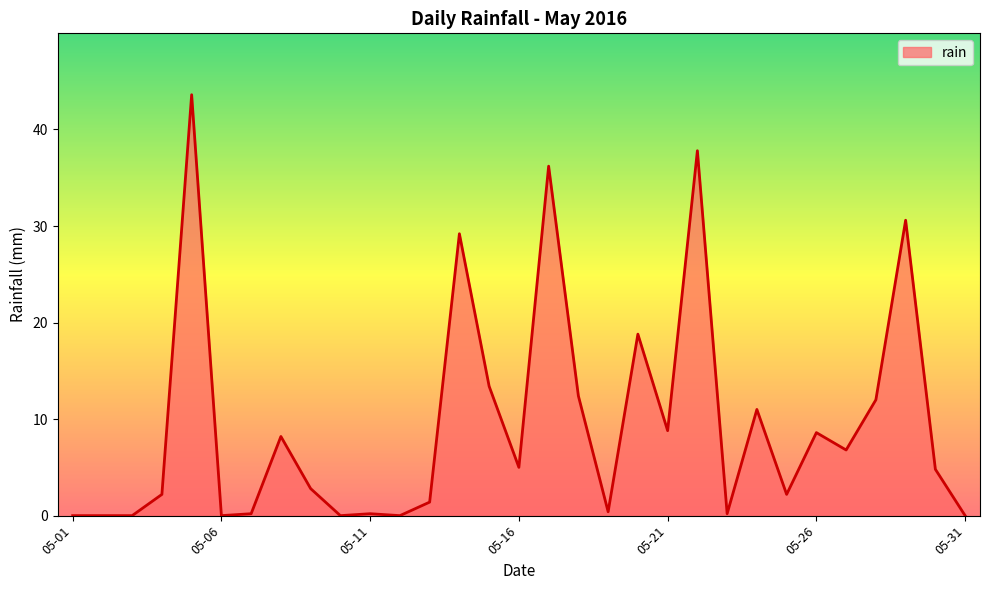

How many lines are shown in the chart?

1